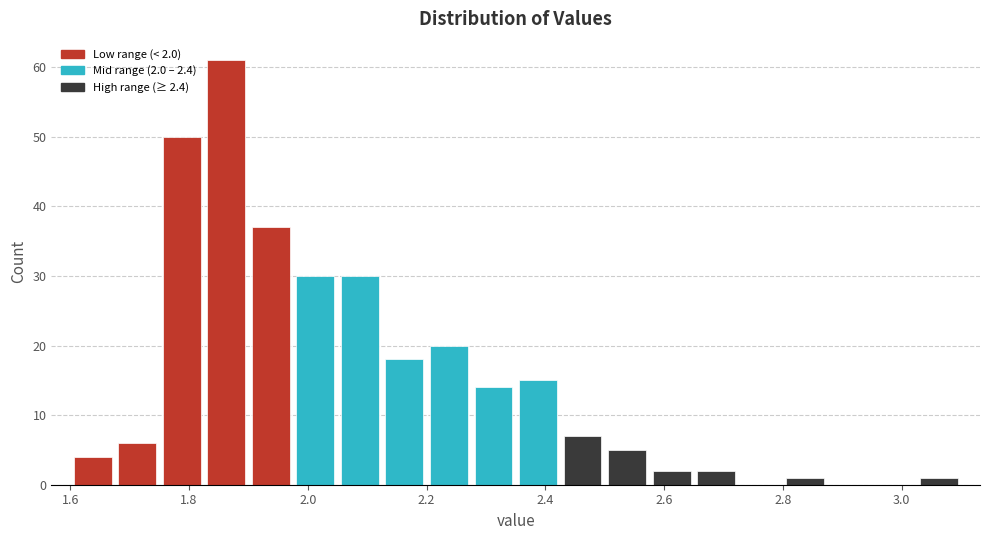

Around what value on the x-axis is the tallest bar? Give the approximate position of its centre, as read against the axis.

1.86